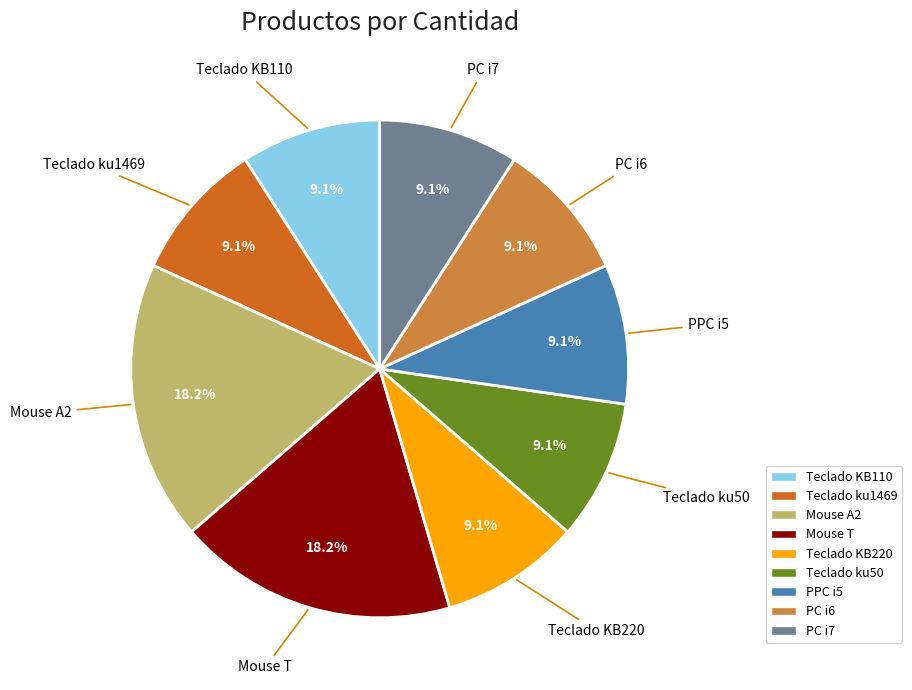

Approximately how many times larger is the value at Mouse T compared to PPC i5?

2.0